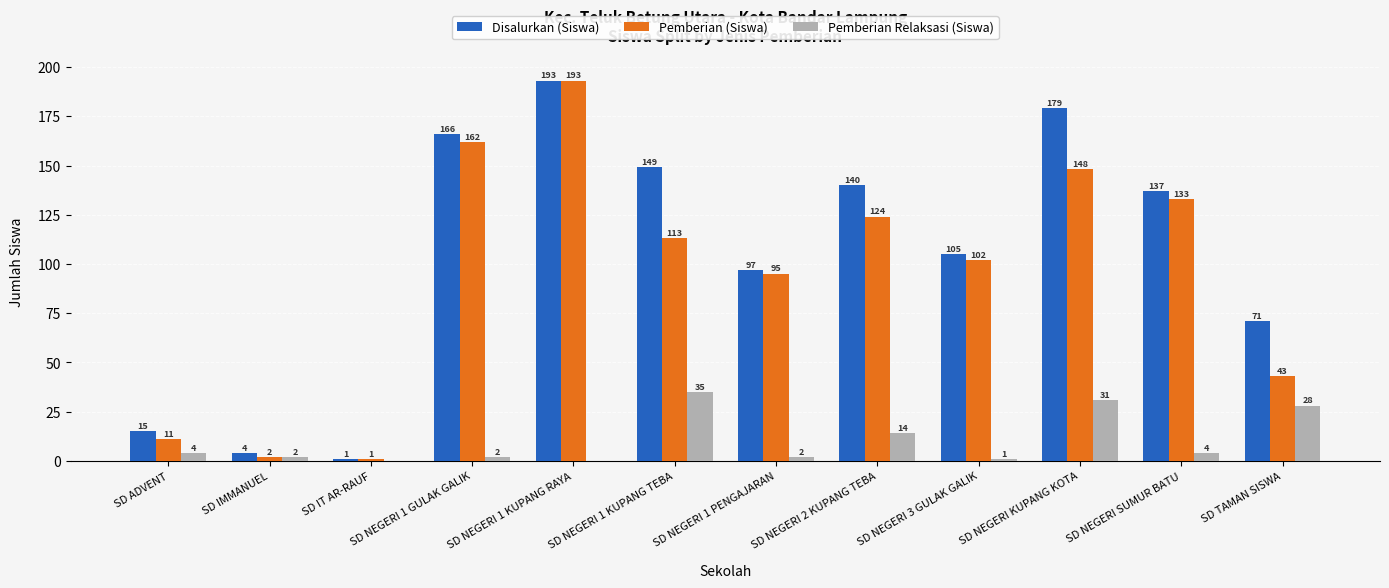

What is the sum of the Pemberian (Siswa) values at SD NEGERI 2 KUPANG TEBA and SD IT AR-RAUF?

125